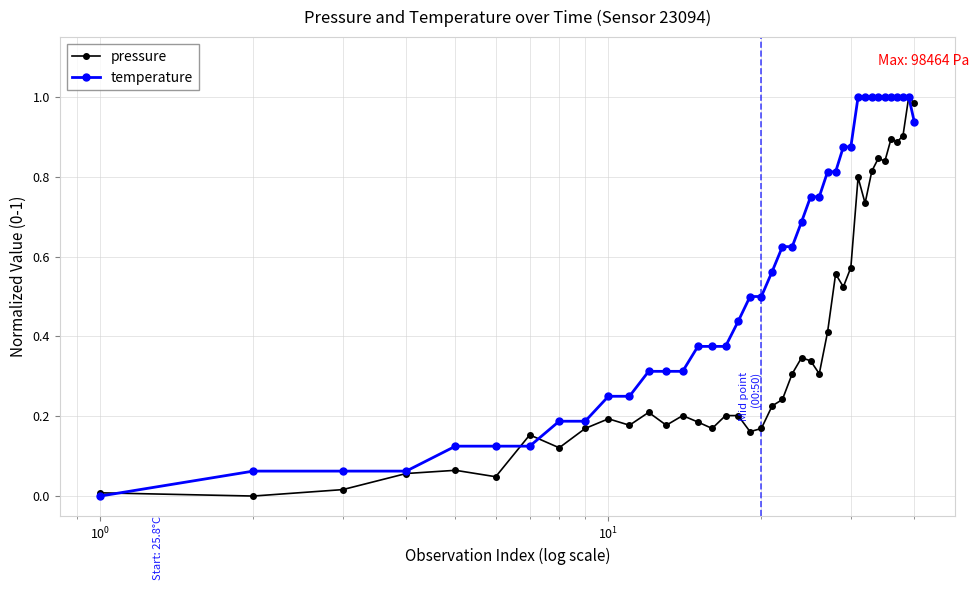

Which series has the largest total across all categories?

temperature